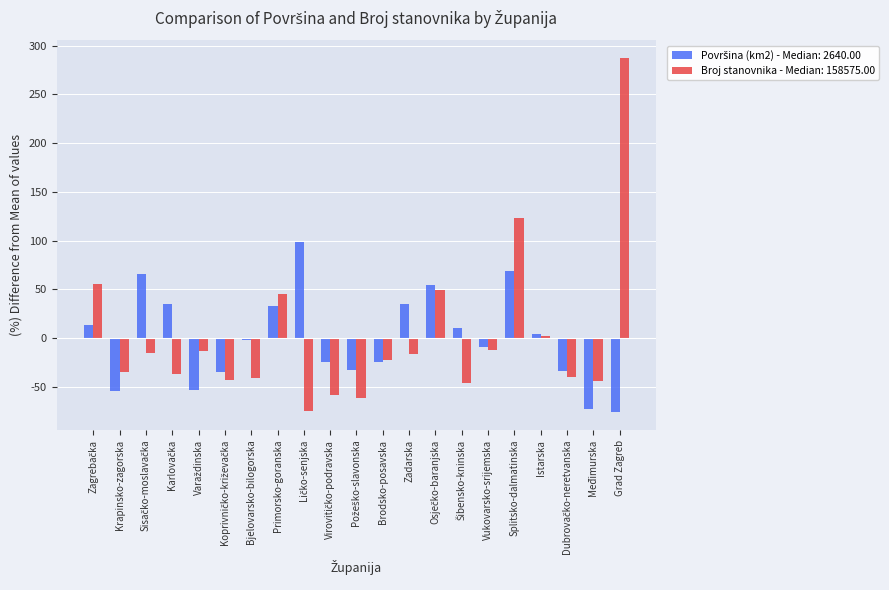

What position from the left is Grad Zagreb?

21